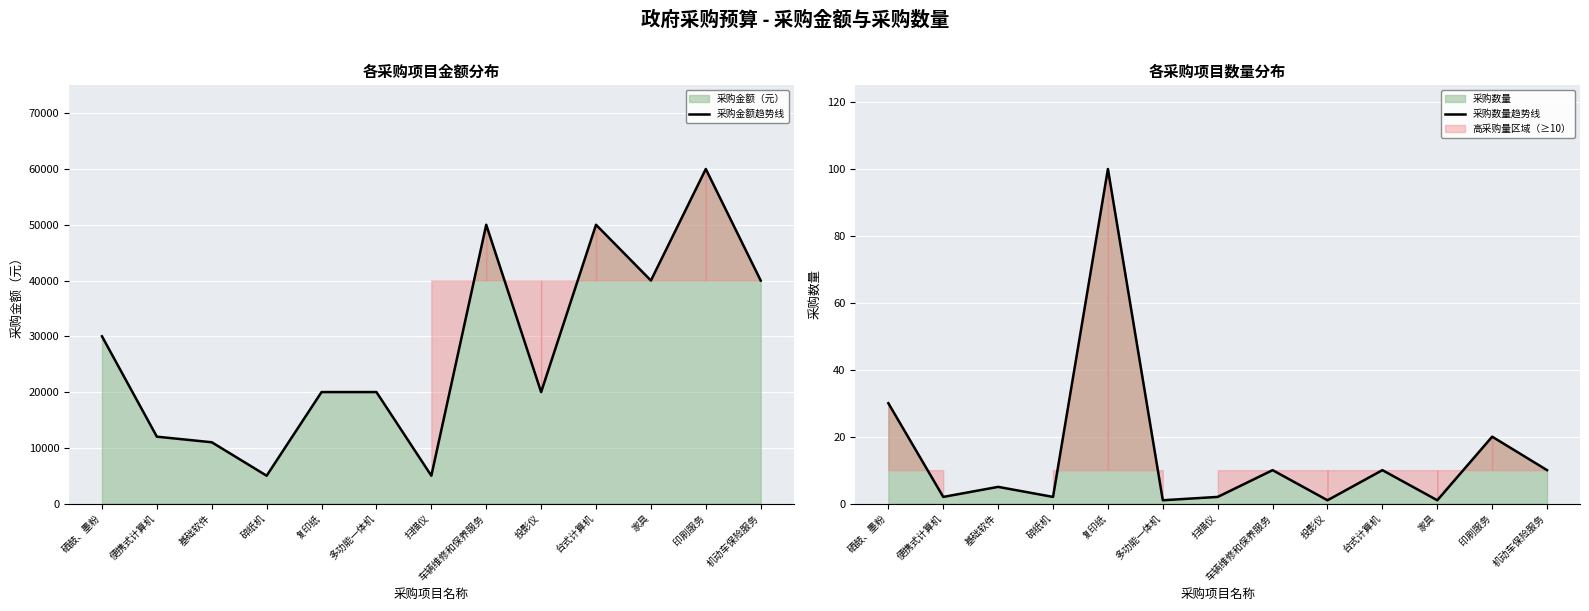

True or false: 采购金额趋势线 and 采购数量趋势线 intersect in this chart.

False